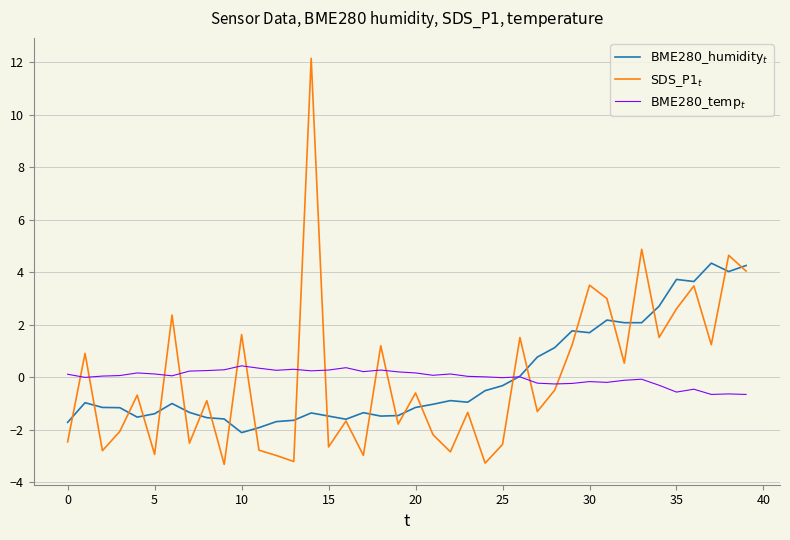

What is the maximum value shown in the chart?

12.2